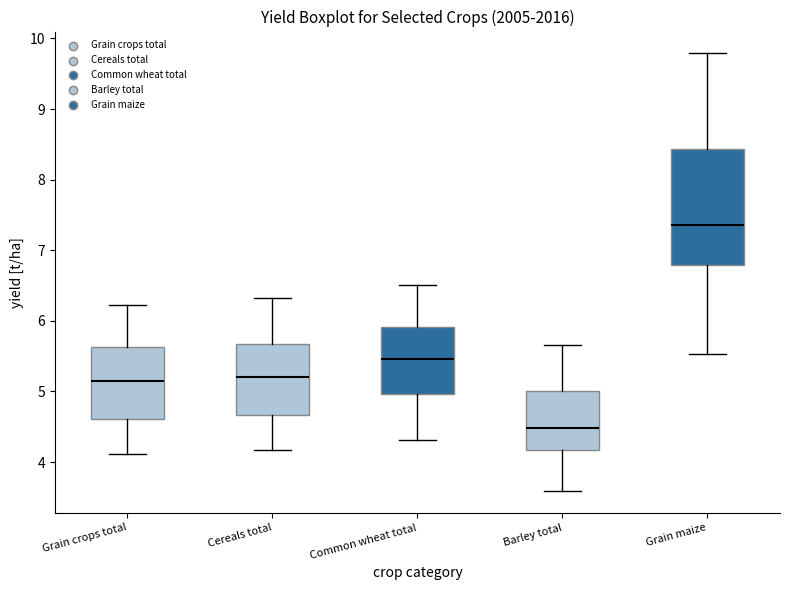

Reading left to right, read every box against the y-axis: the position of its median line, the range the box covers, and the ends of its whiskers. The values are not printed on the chart, so give them approximately, as read against the axis.

Grain crops total: median 5.2, box 4.6 to 5.6, whiskers 4.1 to 6.2
Cereals total: median 5.2, box 4.7 to 5.7, whiskers 4.2 to 6.3
Common wheat total: median 5.5, box 5.0 to 5.9, whiskers 4.3 to 6.5
Barley total: median 4.5, box 4.2 to 5.0, whiskers 3.6 to 5.7
Grain maize: median 7.4, box 6.8 to 8.4, whiskers 5.5 to 9.8